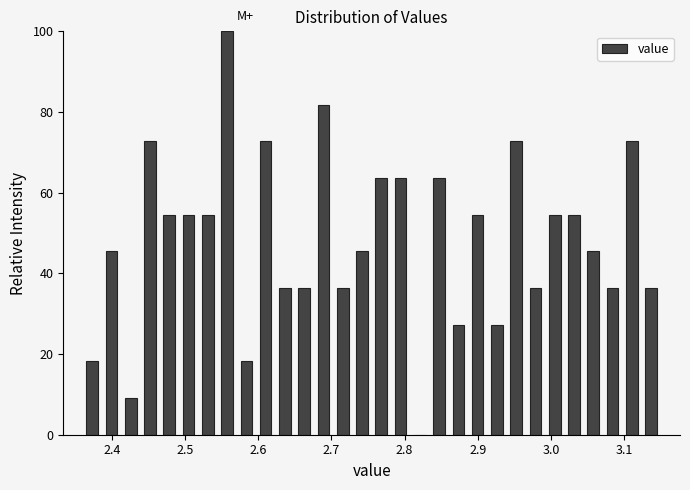

Around what value on the x-axis is the tallest bar? Give the approximate position of its centre, as read against the axis.

2.56